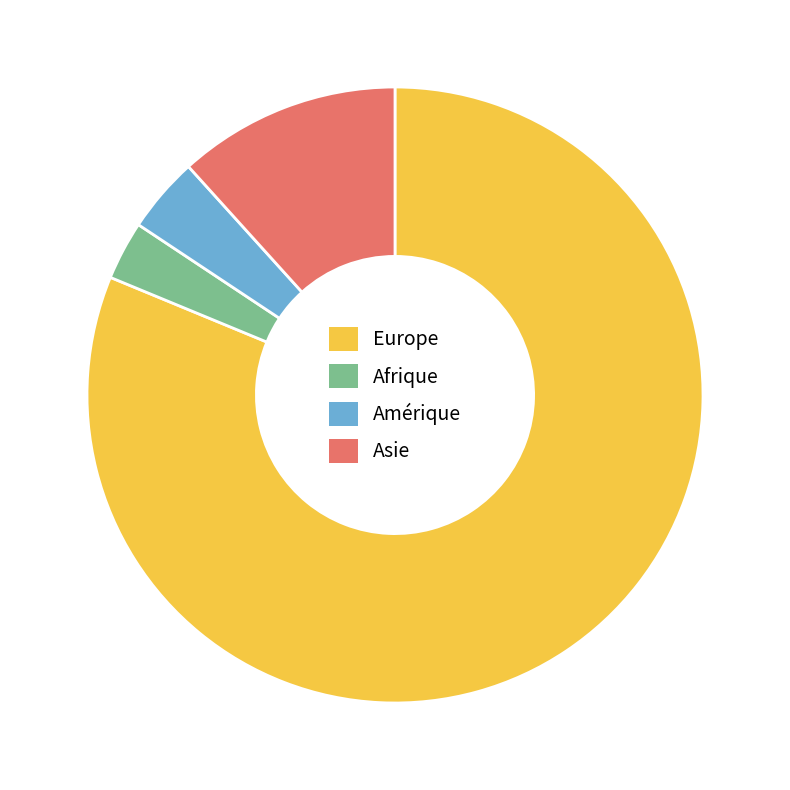

Which slice represents more than half of the pie?

Europe